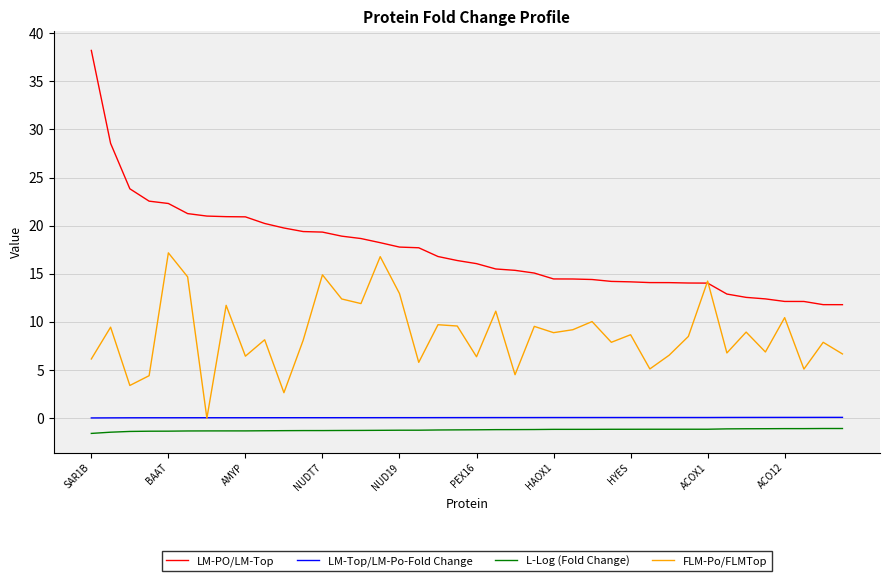

How many distinct data groups are displayed?

4